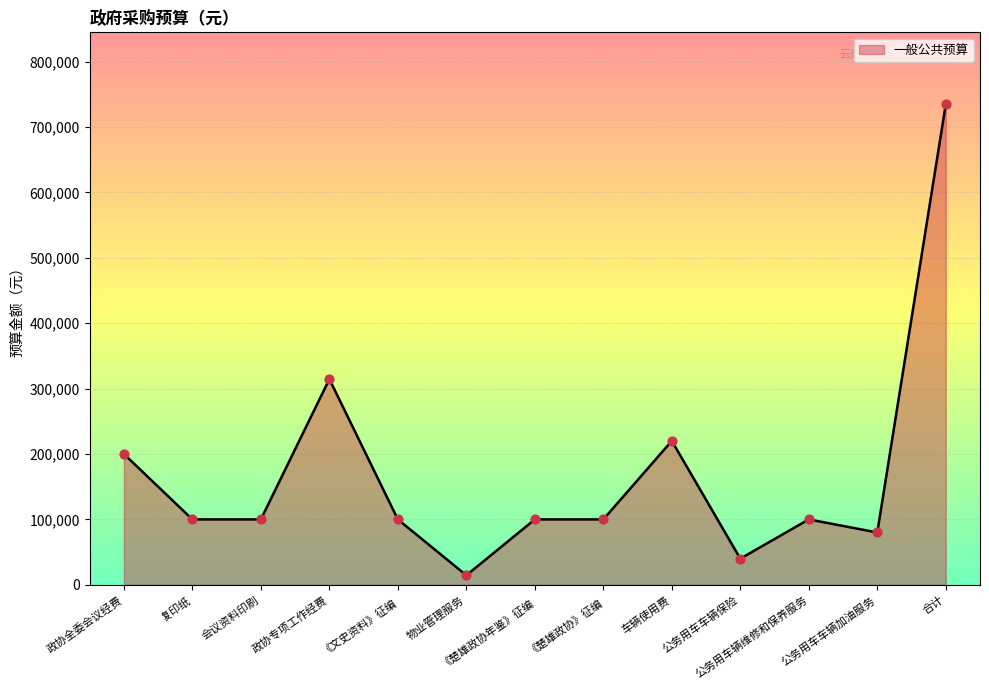

Between 公务用车车辆加油服务 and 车辆使用费, which is larger?

车辆使用费